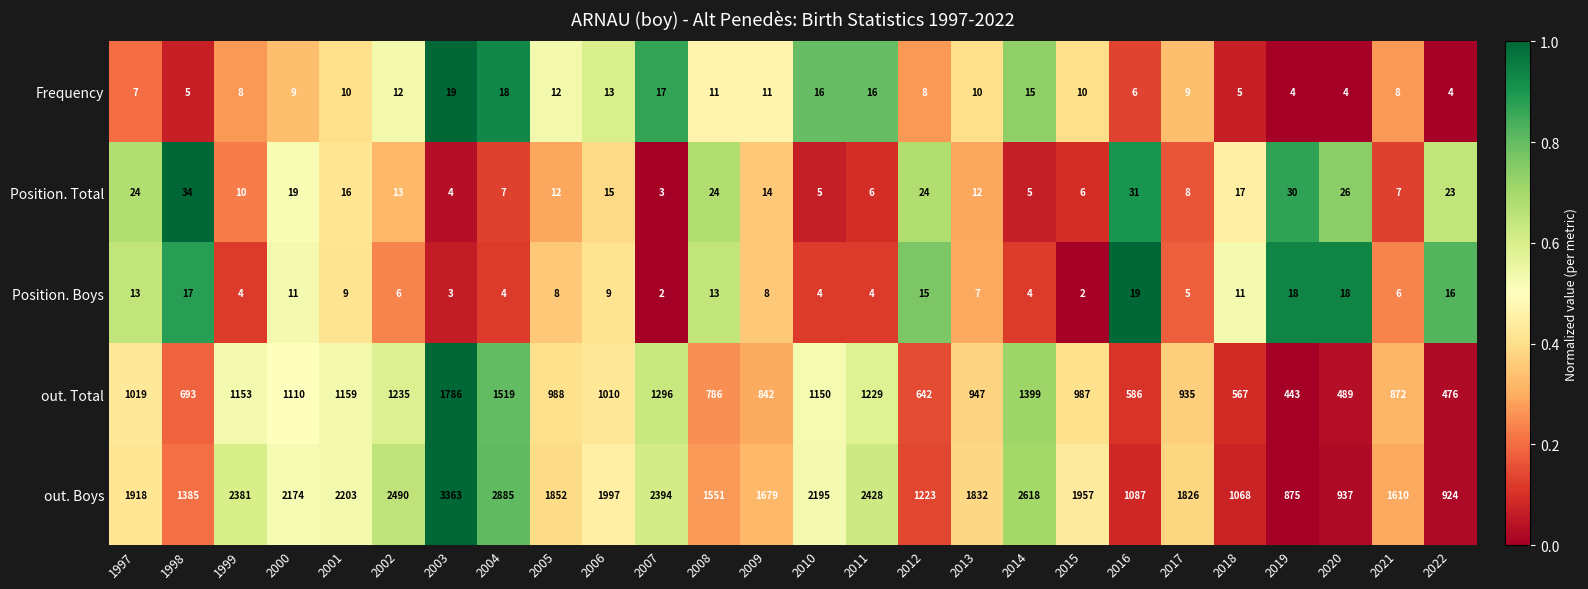

What is the difference between the Position. Total values at 2016 and 2014?

26